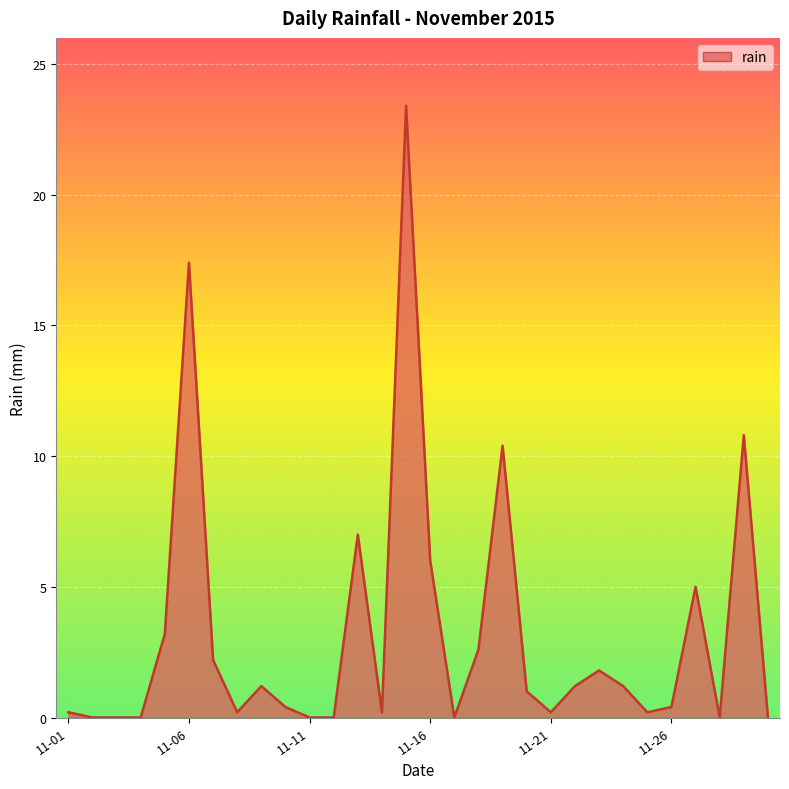

What is the difference between the maximum and minimum values?

23.4